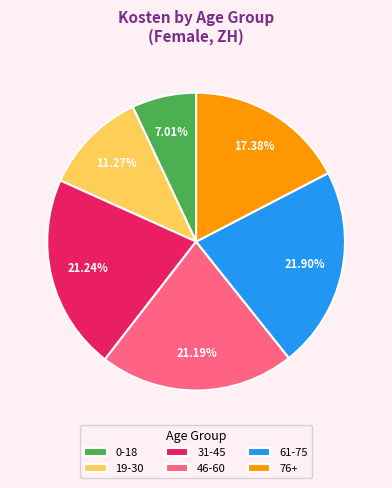

What is the ratio of the value at 31-45 to the value at 46-60?

1.0